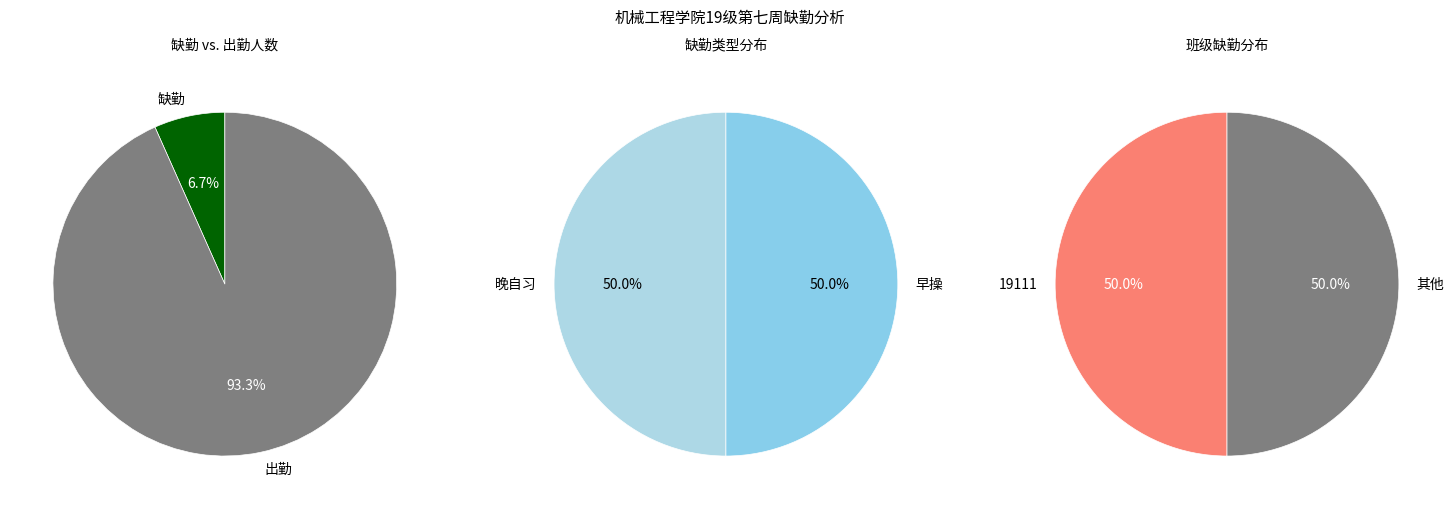

What portion of the pie excludes 1?

100.0%